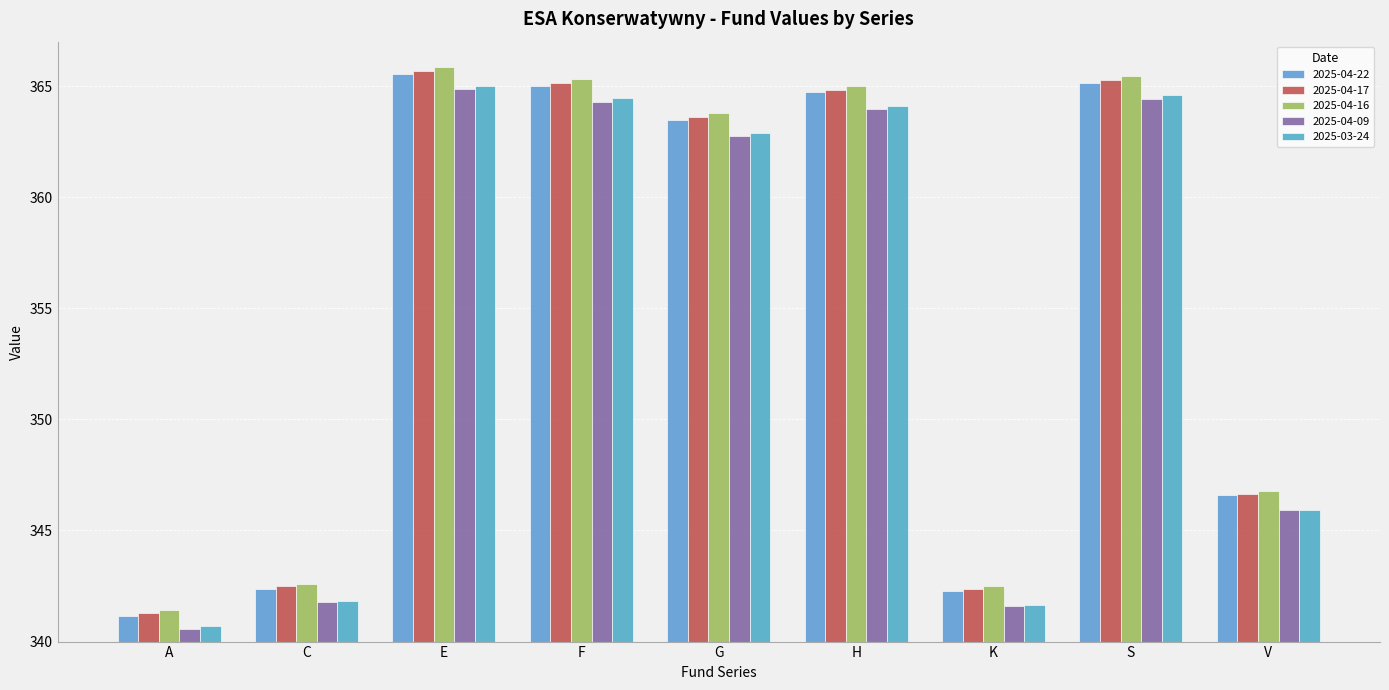

Reading left to right, transcribe all the data shown in this chart.

2025-04-22: 341.1	342.4	365.6	365.0	363.5	364.7	342.3	365.1	346.6
2025-04-17: 341.3	342.5	365.7	365.1	363.6	364.8	342.4	365.3	346.6
2025-04-16: 341.4	342.6	365.9	365.3	363.8	365.0	342.5	365.4	346.8
2025-04-09: 340.6	341.8	364.9	364.3	362.8	364.0	341.6	364.4	345.9
2025-03-24: 340.7	341.8	365.0	364.4	362.9	364.1	341.7	364.6	345.9